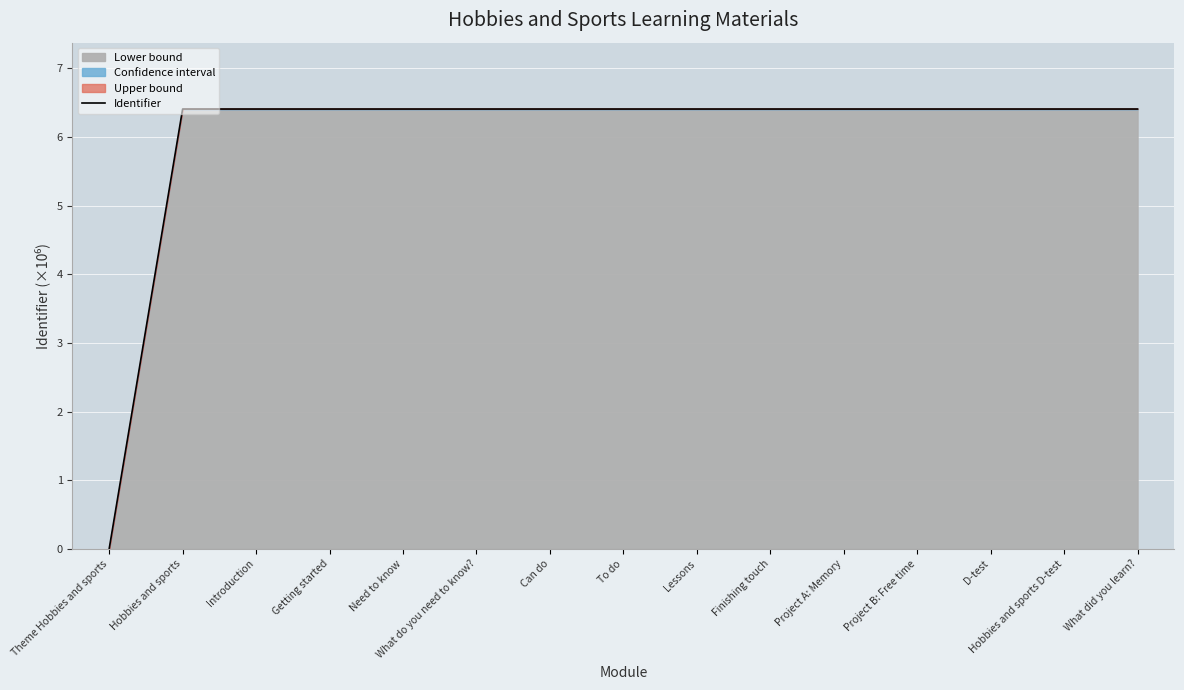

At which label is Identifier closest to 3?

Theme Hobbies and sports